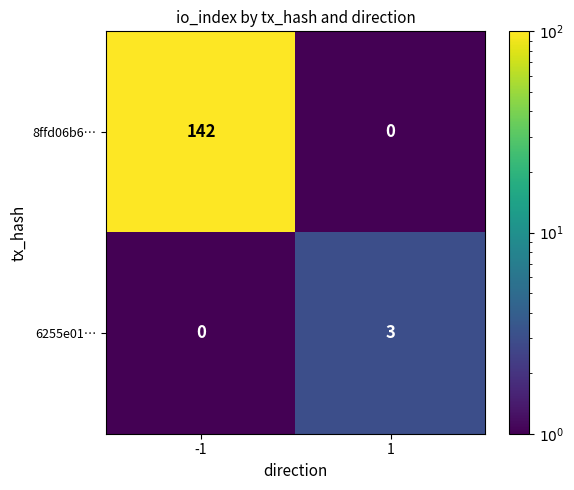

List the series in order of their overall mean, highest first.

8ffd06b6…, 6255e01…